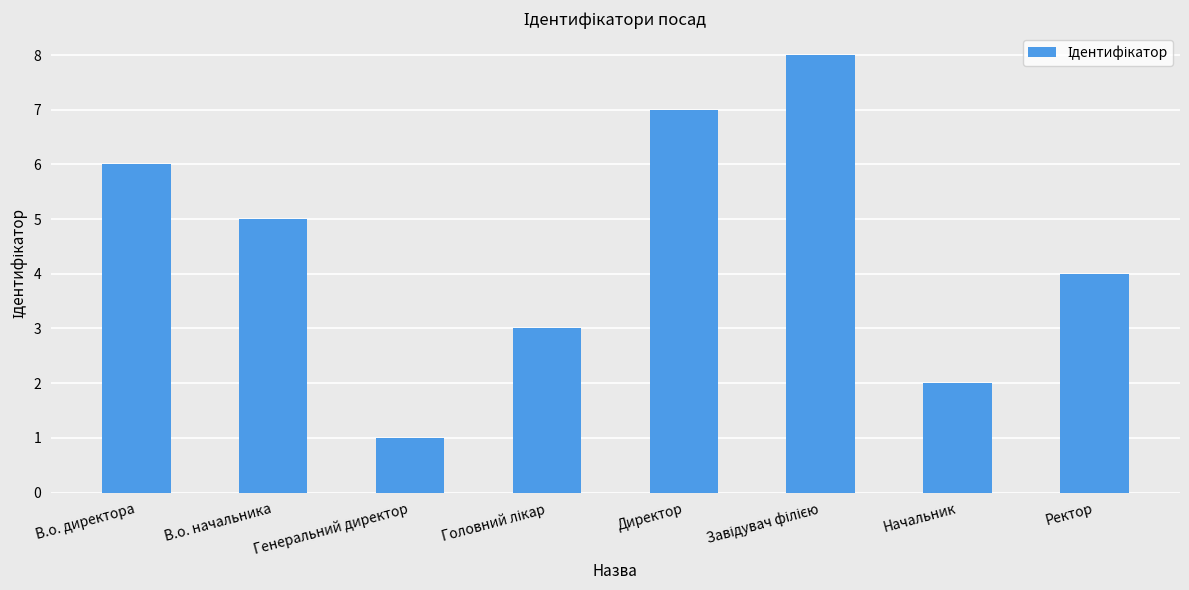

Which label corresponds to the smallest value in the chart?

Генеральний директор